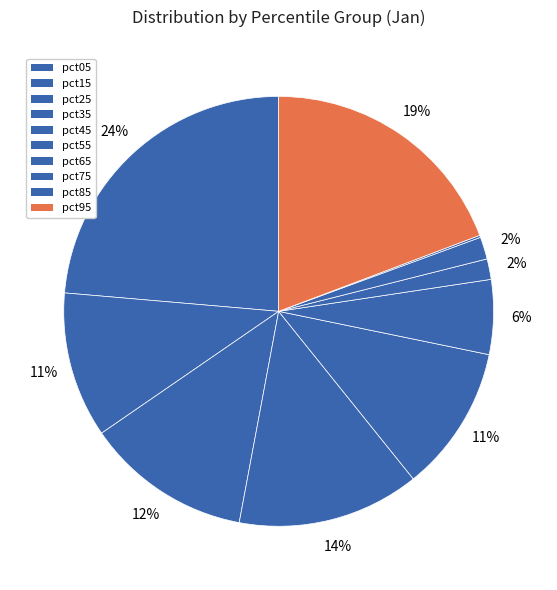

Is pct25 the majority of the pie?

No